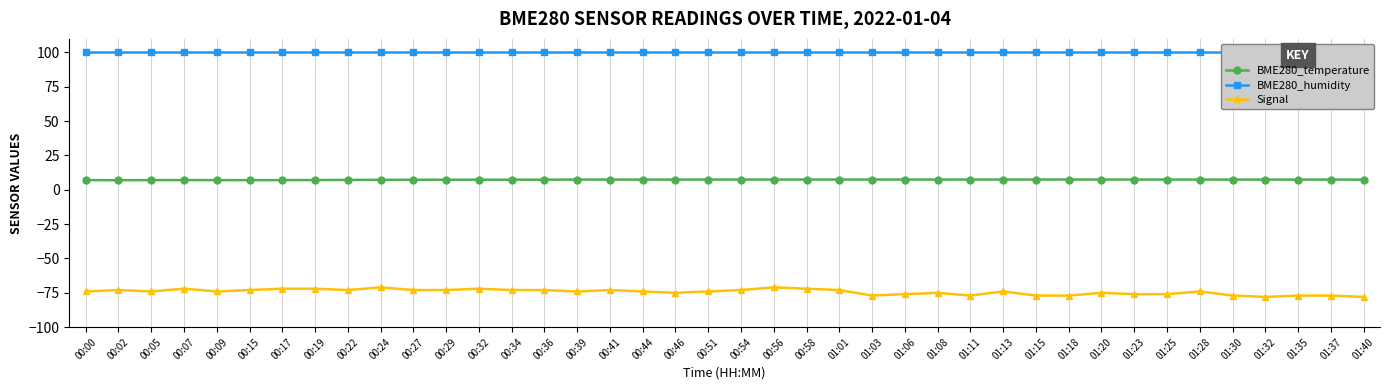

How many Signal values are between -76 and -73?

24